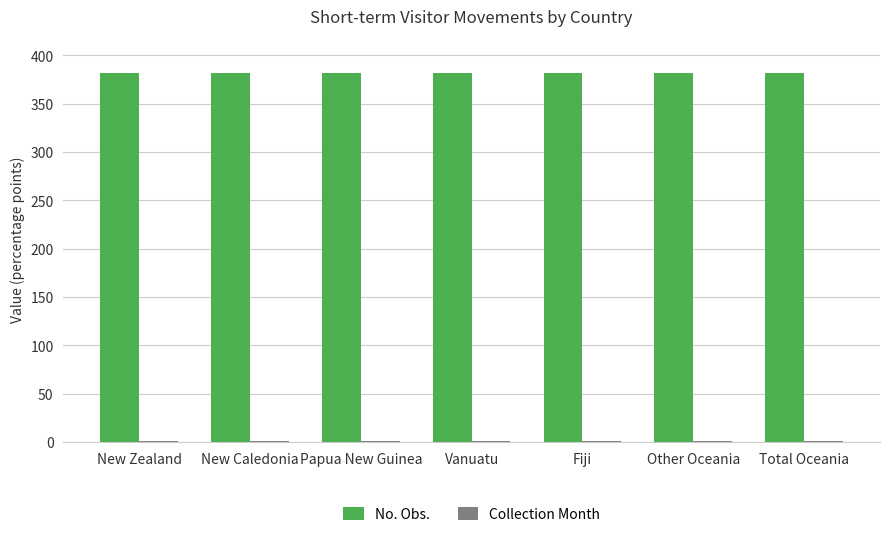

What is the total value across all series at Total Oceania?

383